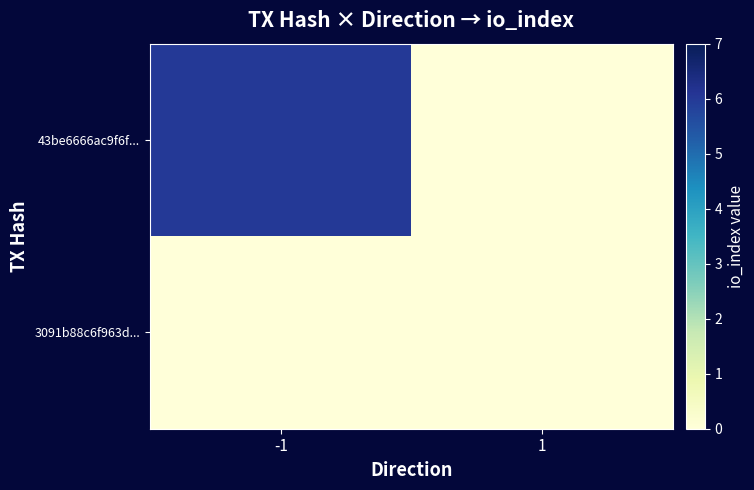

Which series changed the most between -1 and 1?

43be6666ac9f6f...